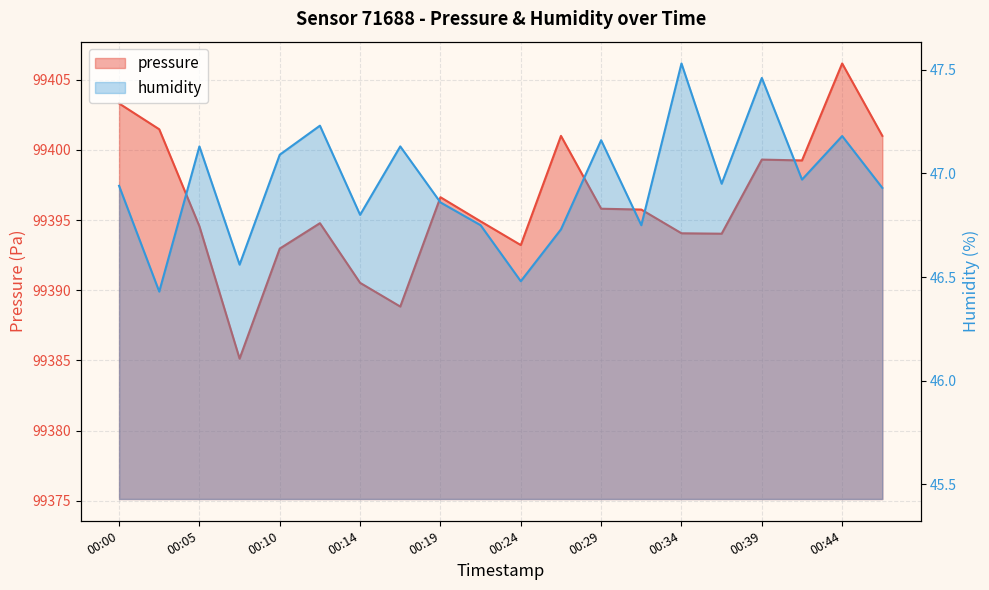

Which series changed the most between 14 and 18?

pressure